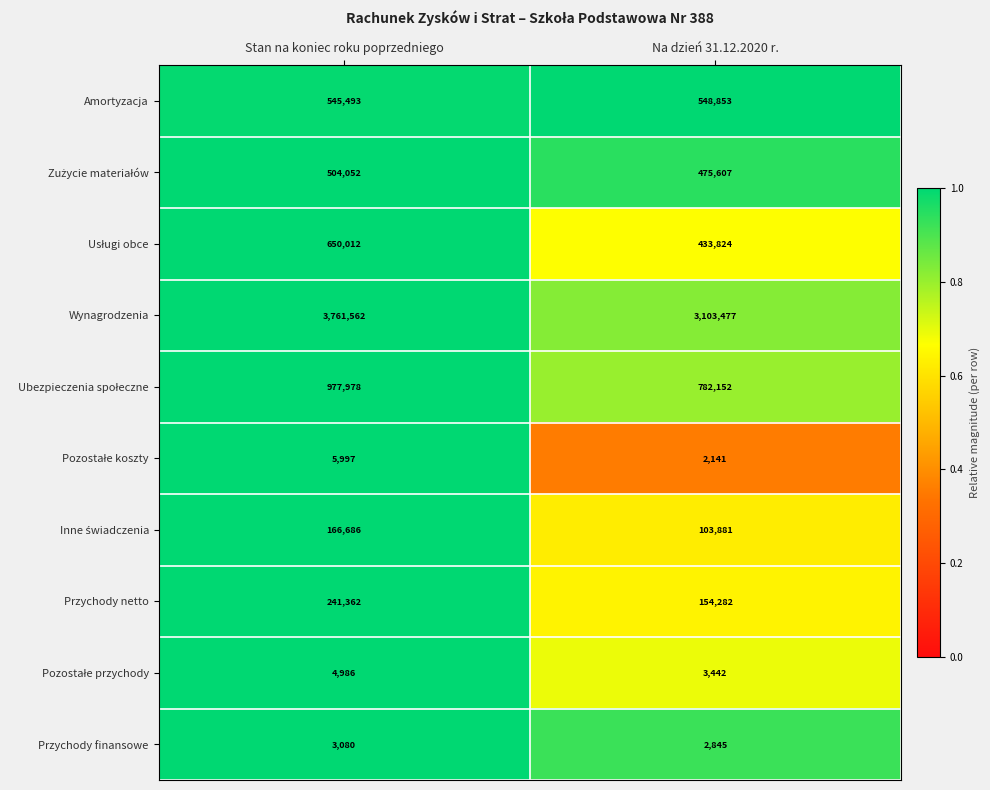

How many data points does each series have?

2